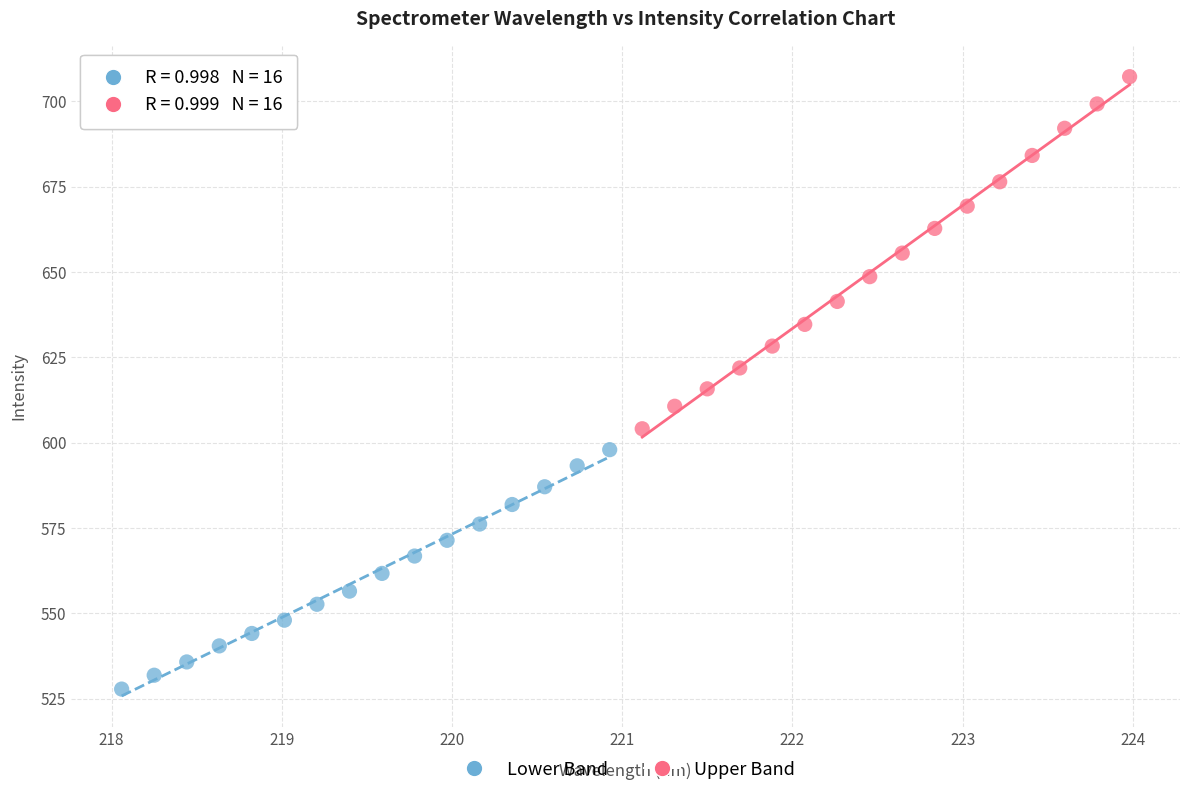

What are all the series names shown in the legend?

Lower Band, Upper Band